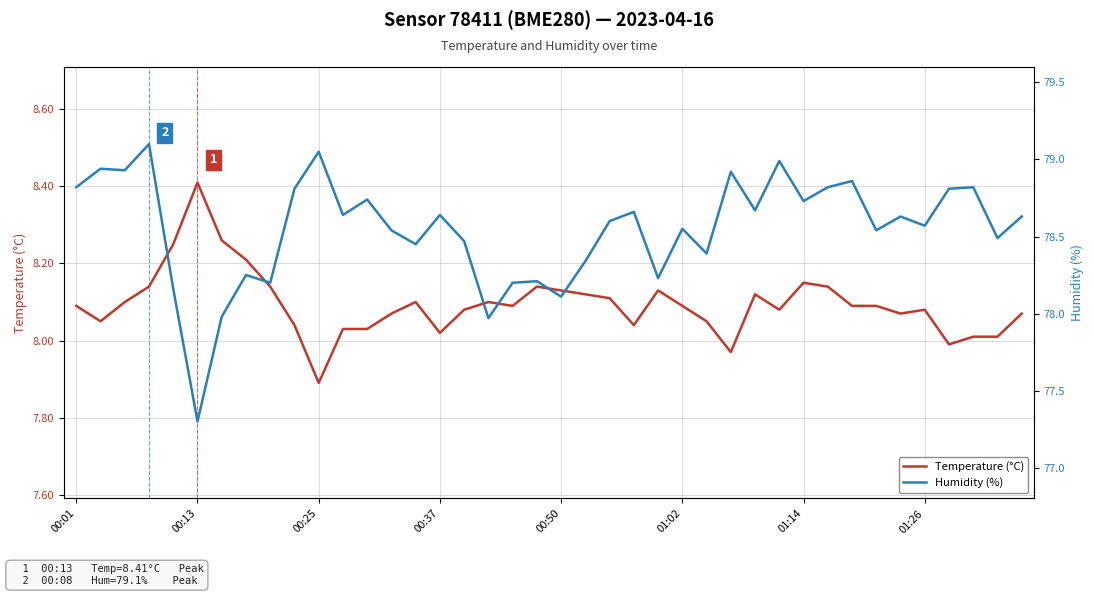

True or false: Temperature (°C) has a value of 8.1 at 17.

True